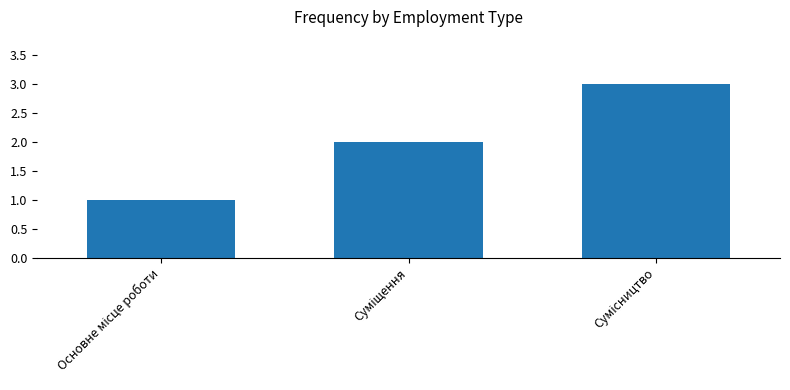

What is the maximum value shown in the chart?

3